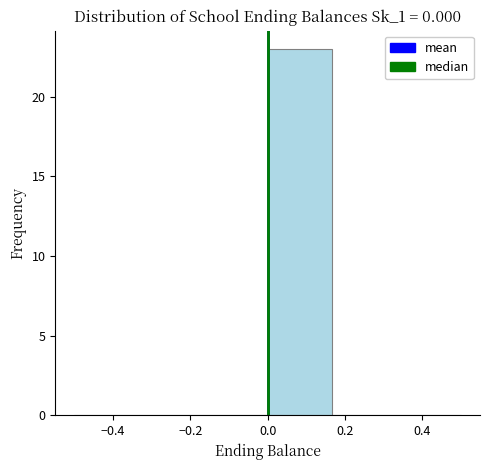

Reading left to right, list every bar in this chart as the range it spans on the x-axis followed by its height. Neither the bar edges nor the heights are printed on the chart, so give them approximately, as read against the axes.

-0.50 to -0.34: 0
-0.34 to -0.16: 0
-0.16 to 0.00: 0
0.00 to 0.16: 23
0.16 to 0.34: 0
0.34 to 0.50: 0